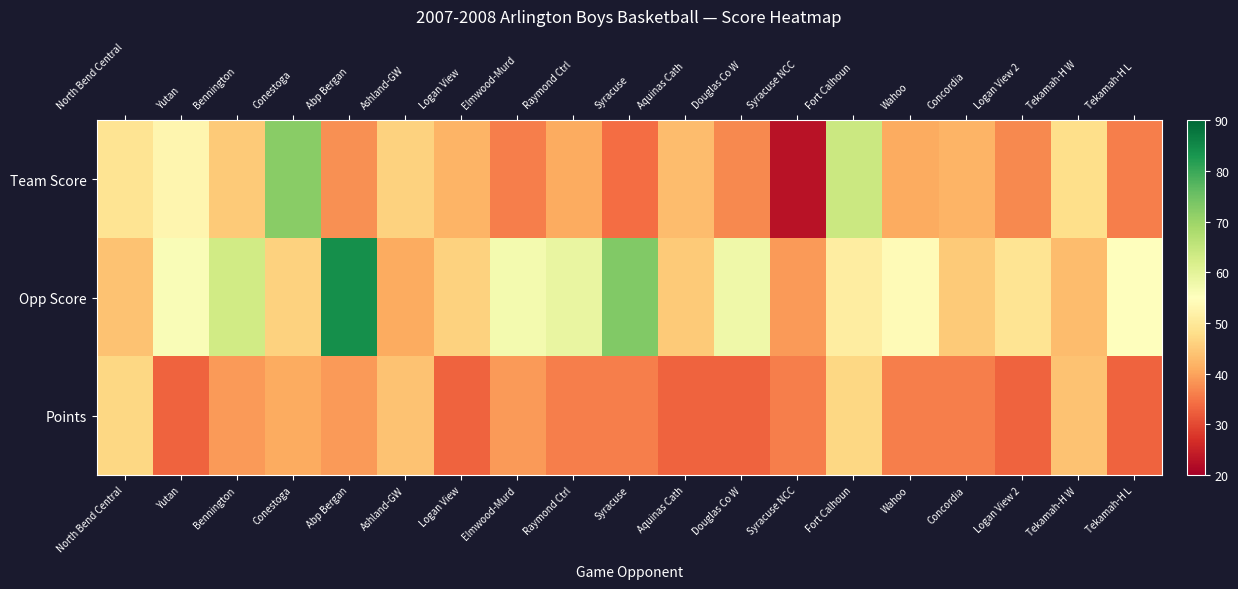

At how many categories does at least one series exceed 35?

19